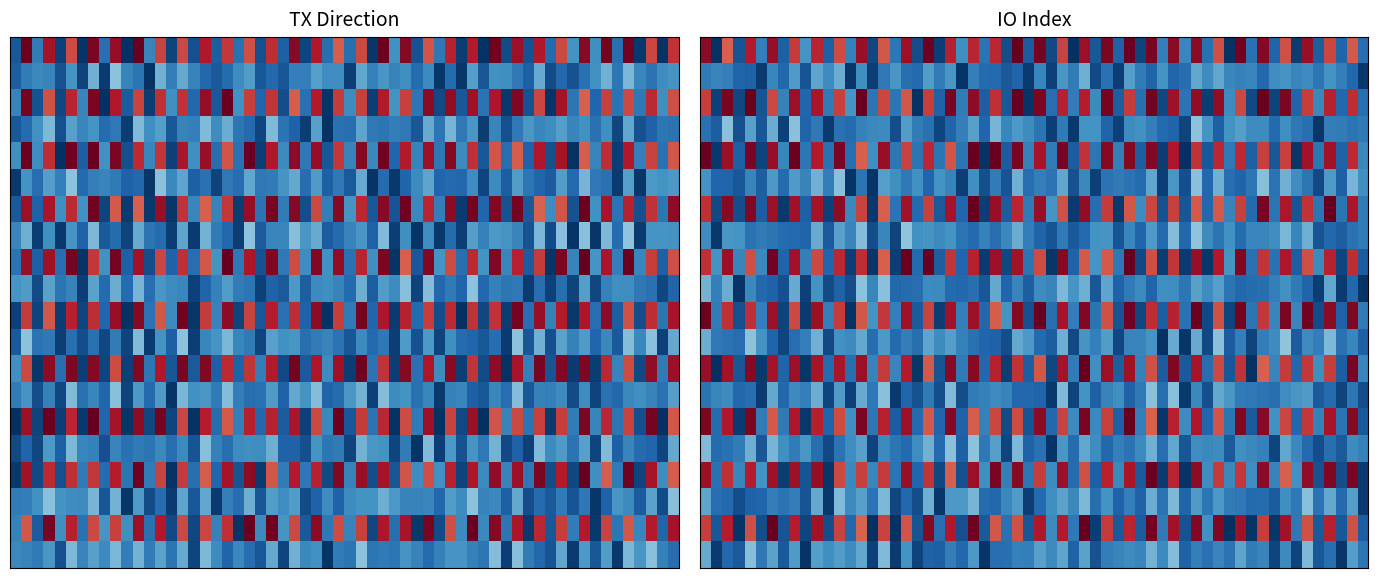

Between -1 and 1, which is larger?

1